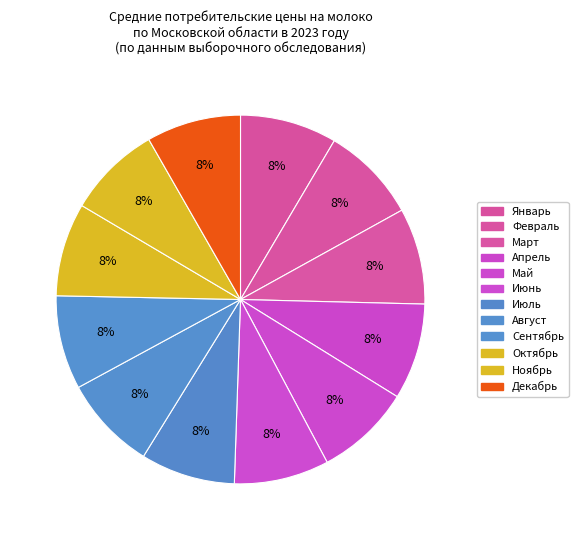

Which slice is the smallest?

Октябрь